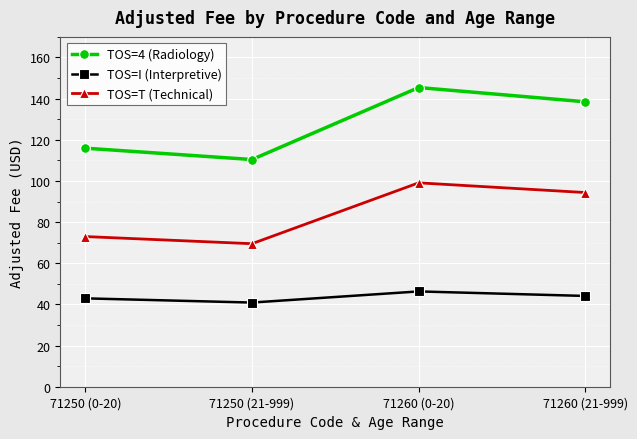

Reading left to right, transcribe all the data shown in this chart.

TOS=4 (Radiology): 115.9	110.4	145.4	138.5
TOS=I (Interpretive): 42.9	40.9	46.3	44.1
TOS=T (Technical): 73.0	69.5	99.1	94.4